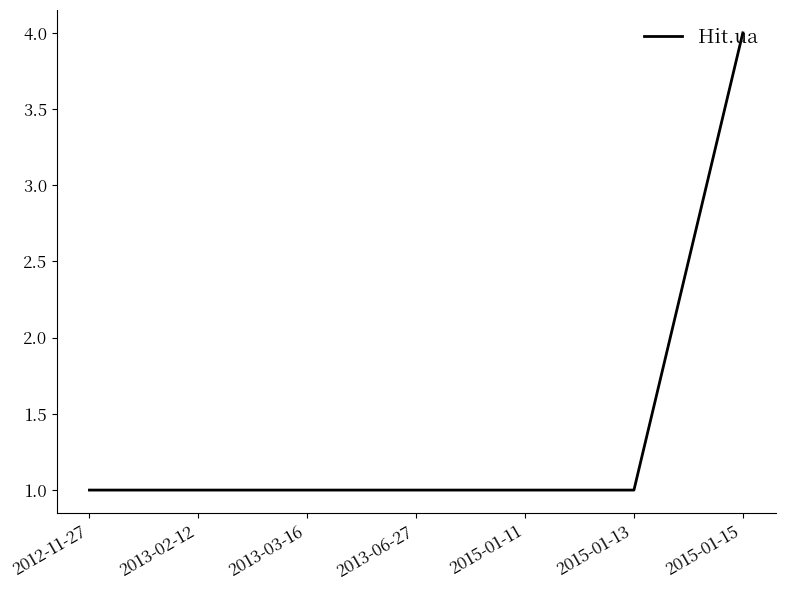

What is the change in value from 2013-06-27 to 2015-01-15?

+3